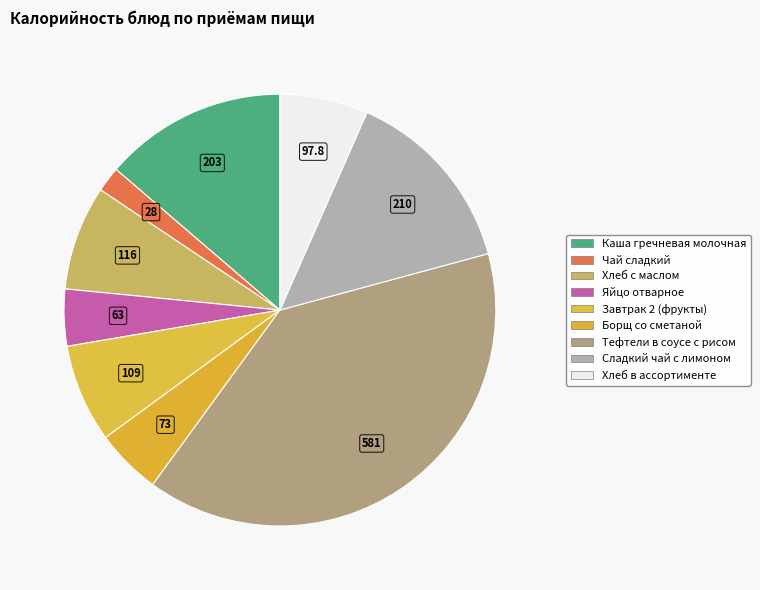

To the nearest percent, what is the combined percentage of Хлеб с маслом and Завтрак 2 (фрукты)?

15%